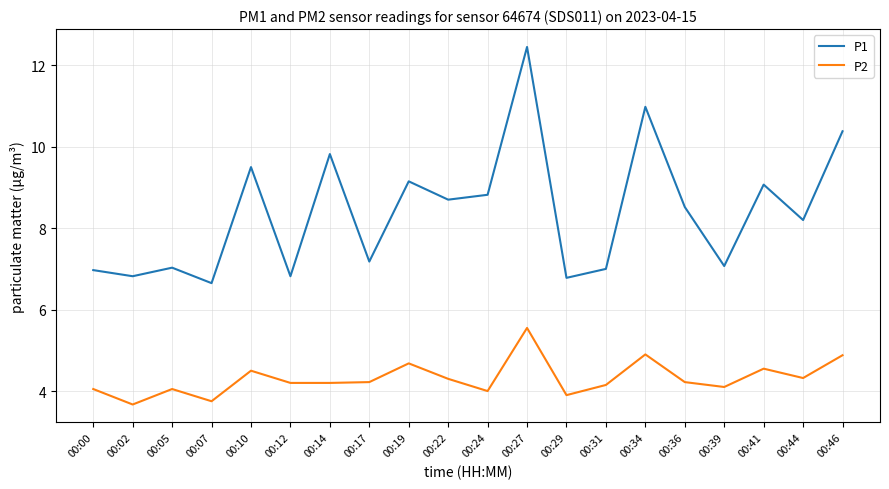

True or false: P1 has more than 1 interior local peaks.

True